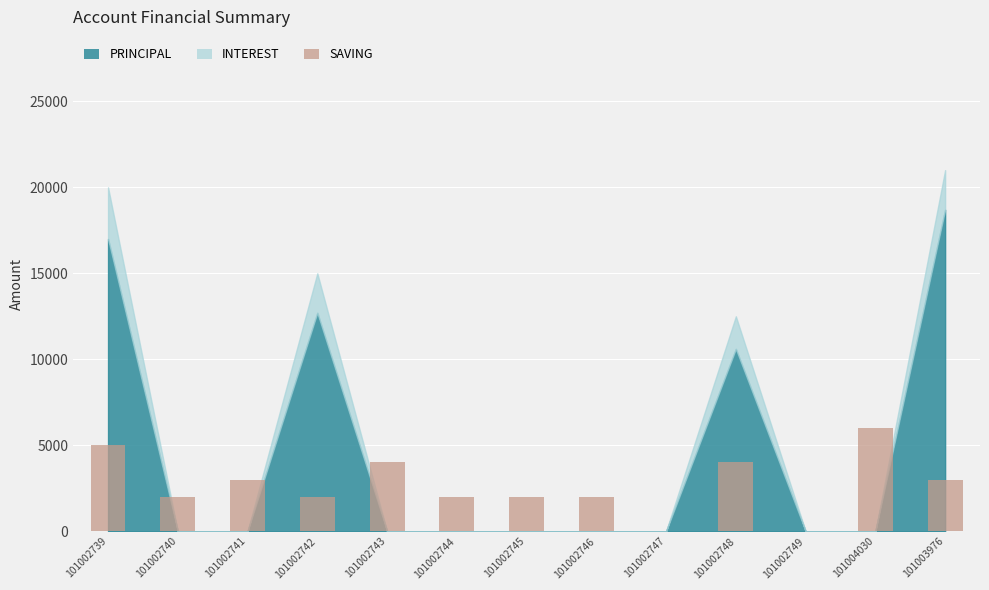

How many categories are shown in the chart?

13